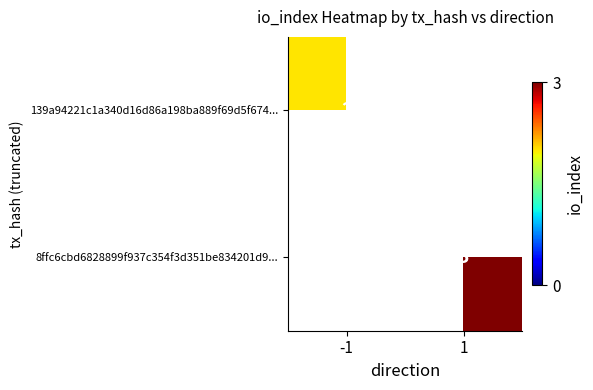

Is it true that 139a94221c1a340d16d86a198ba889f69d5f674... equals 1.1 at -1?

False